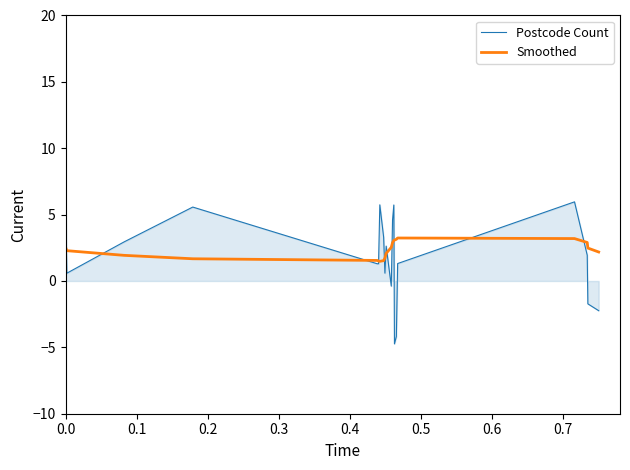

Which series has the widest spread of values?

Postcode Count